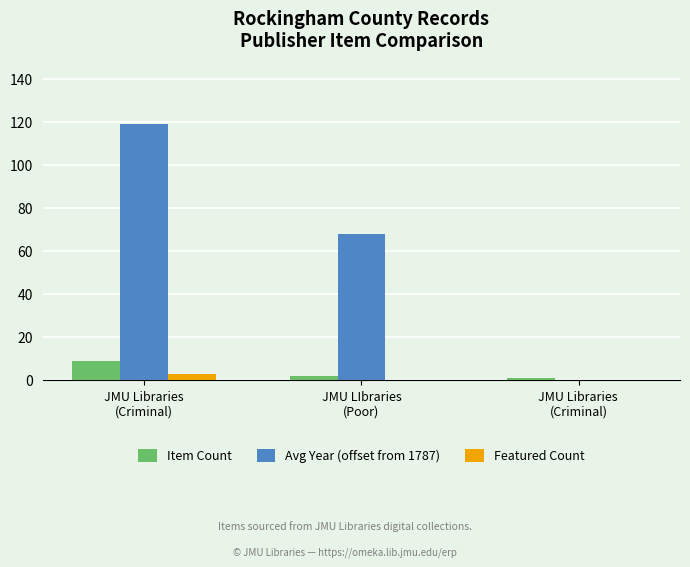

What is the sum of all Avg Year (offset from 1787) values?

187